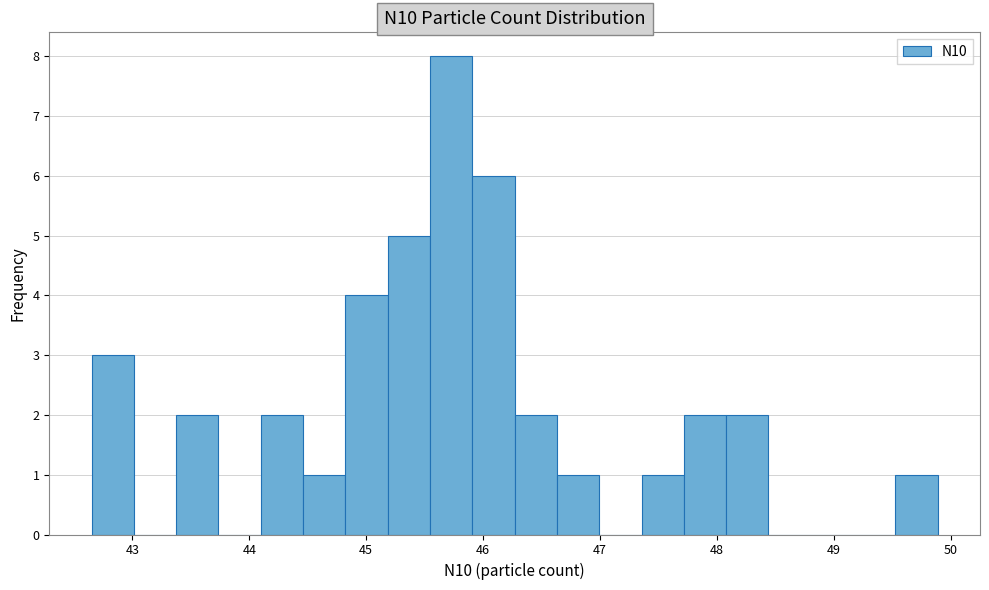

Around what value on the x-axis is the tallest bar? Give the approximate position of its centre, as read against the axis.

45.7